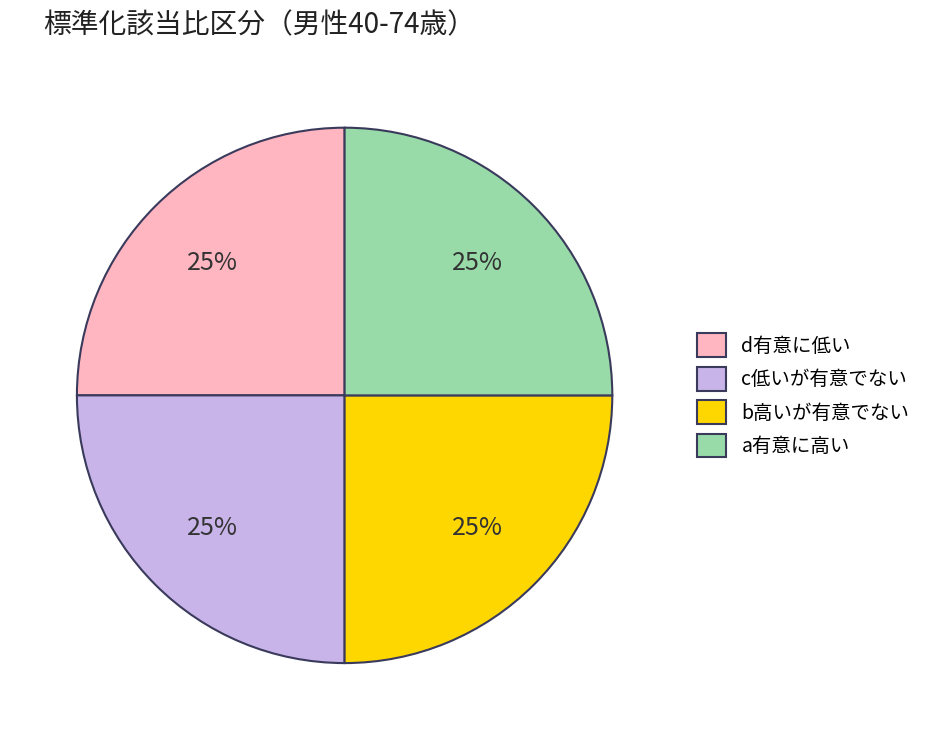

To the nearest percent, what percentage of the pie is d有意に低い?

25%